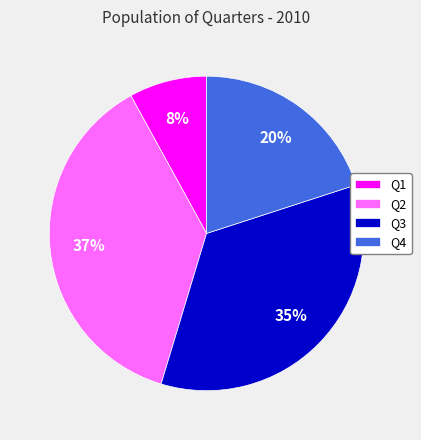

Which has a higher value, Q1 or Q2?

Q2